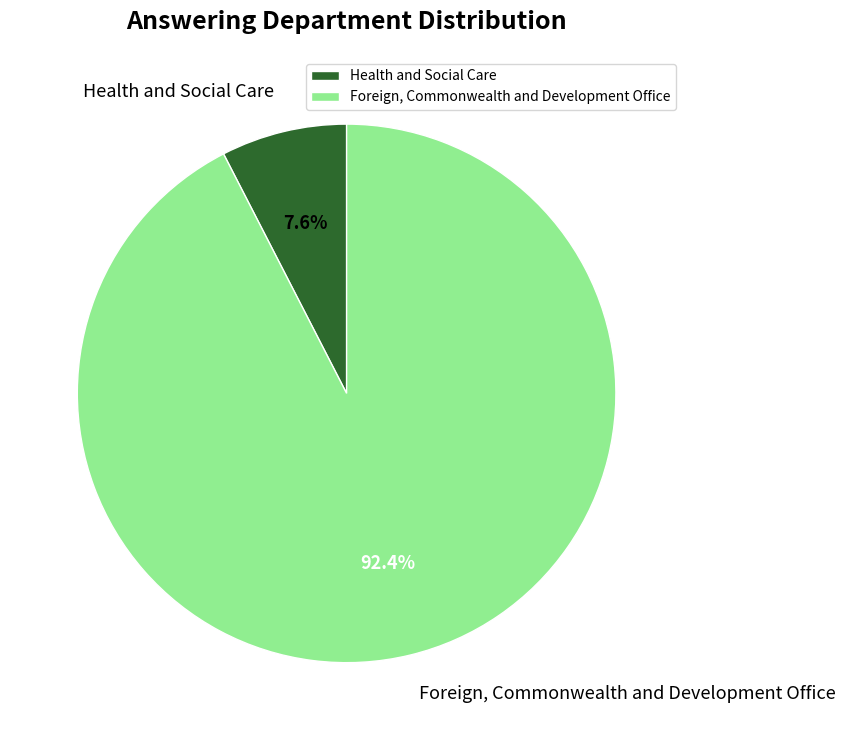

What percentage is the Foreign, Commonwealth and Development Office slice, to the nearest percent?

92%